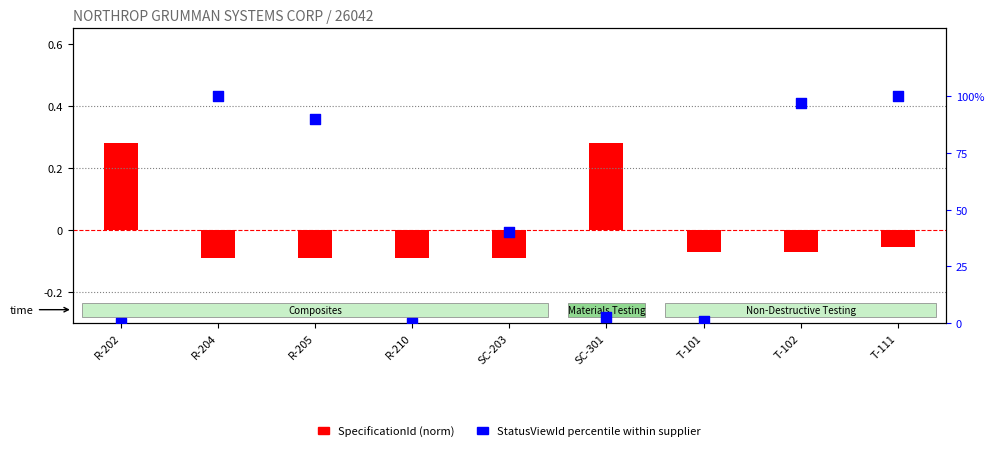

Which series reaches the maximum Y coordinate?

StatusViewId percentile